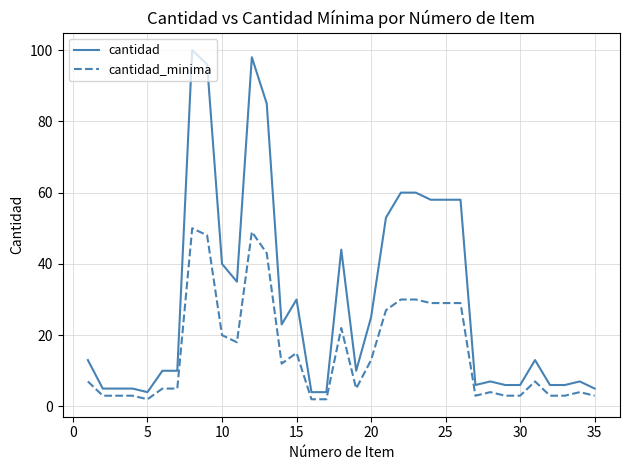

Which series has the largest total across all categories?

cantidad